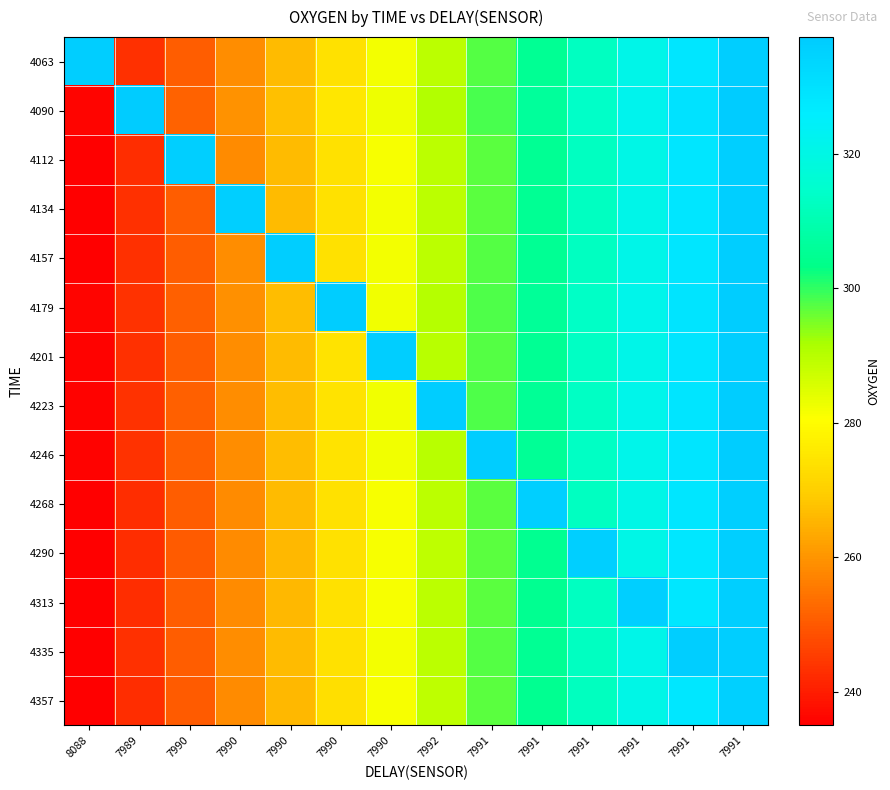

What is the difference between the highest and lowest values at 7991?

39.7